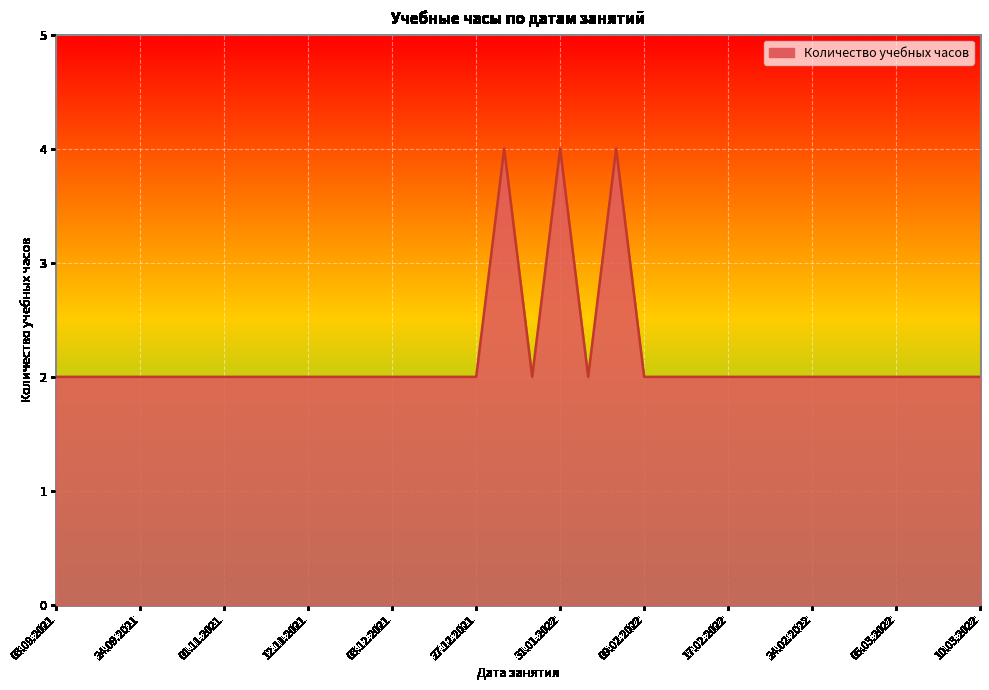

What is the maximum value shown in the chart?

4